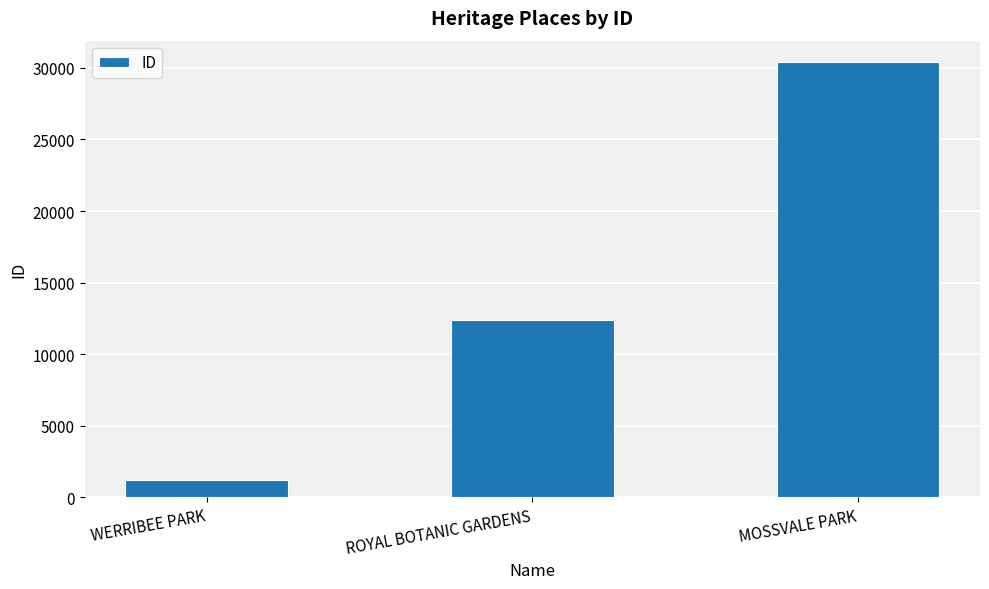

Rank the categories by value from lowest to highest.

WERRIBEE PARK, ROYAL BOTANIC GARDENS, MOSSVALE PARK